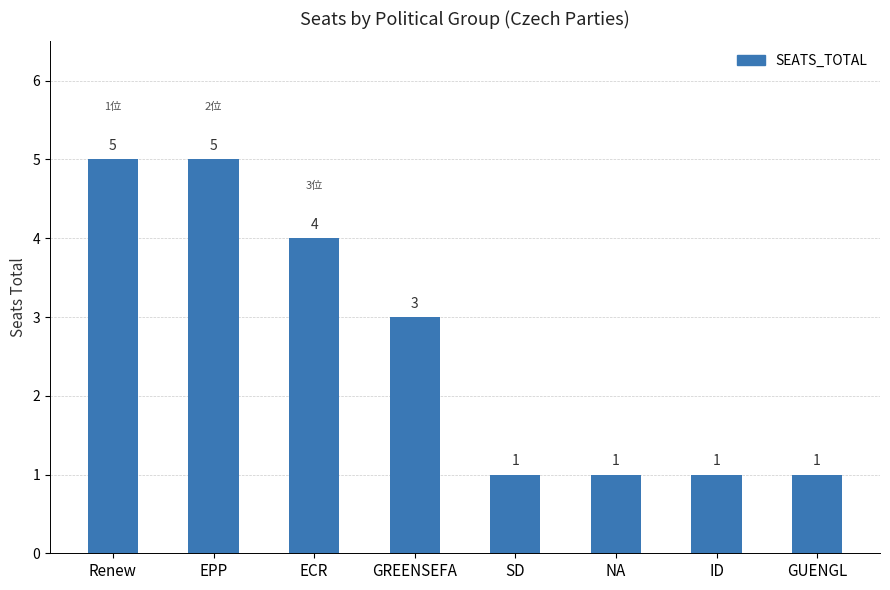

Is it true that the value at EPP is 1?

False